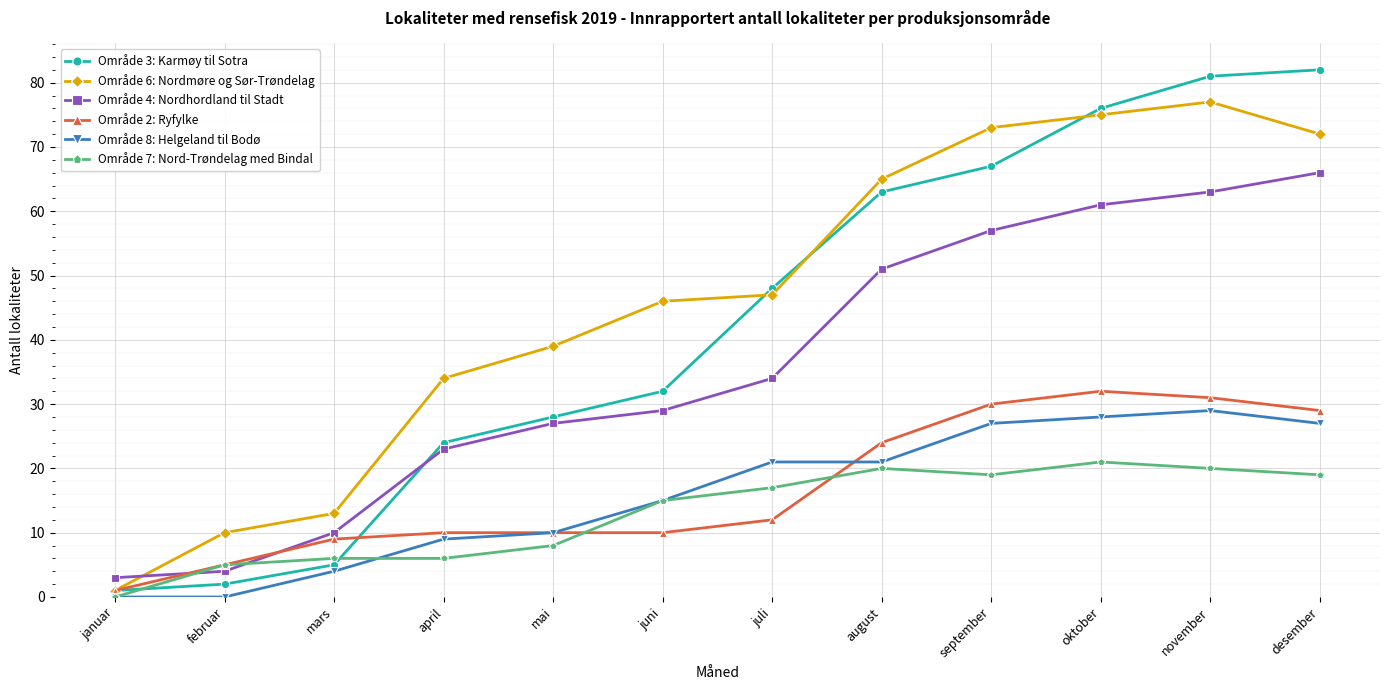

At which label is Område 8: Helgeland til Bodø closest to 14?

juni